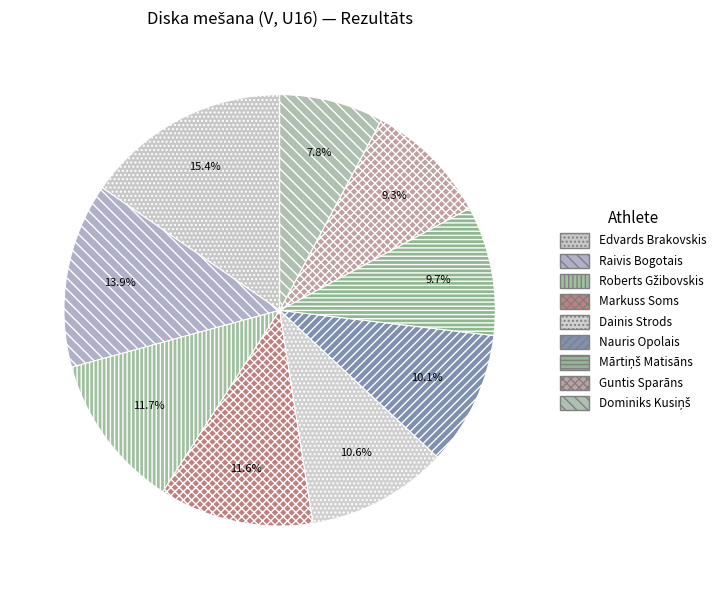

To the nearest percent, what is the combined percentage of Guntis Sparāns and Markuss Soms?

21%